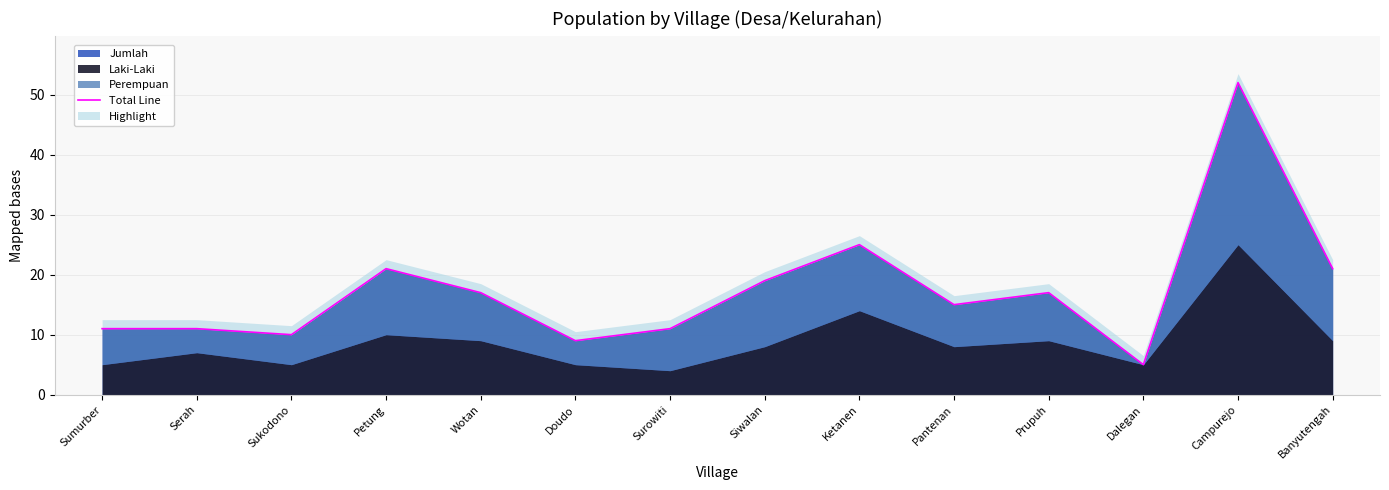

Read the value at Doudo, to the nearest 5.

10